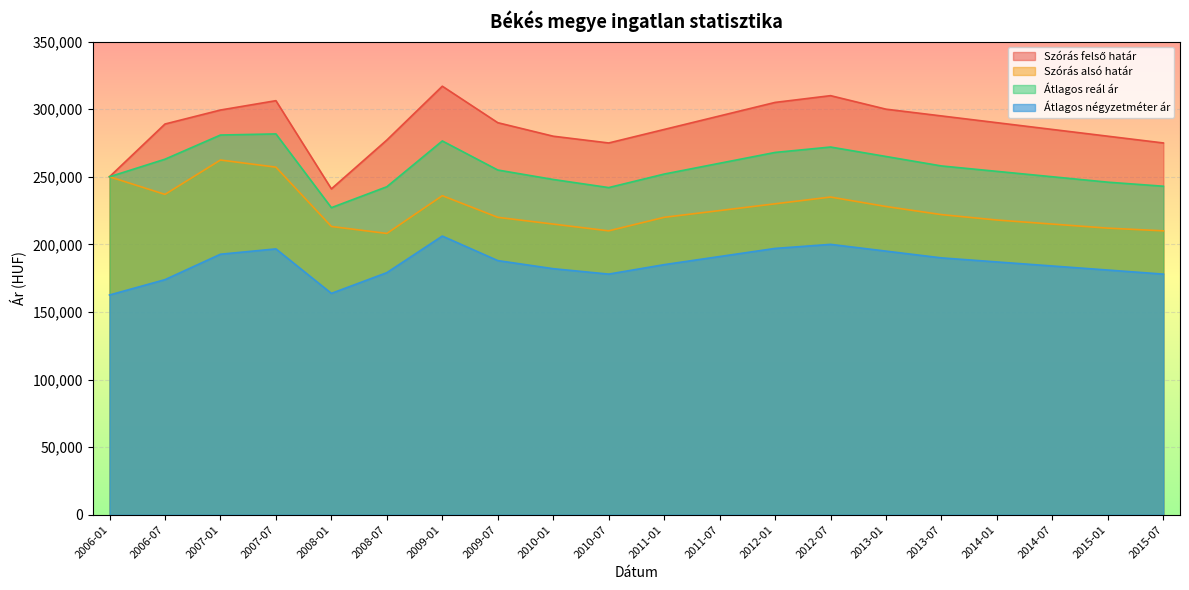

At which category is the sum across all series the highest?

2007-07